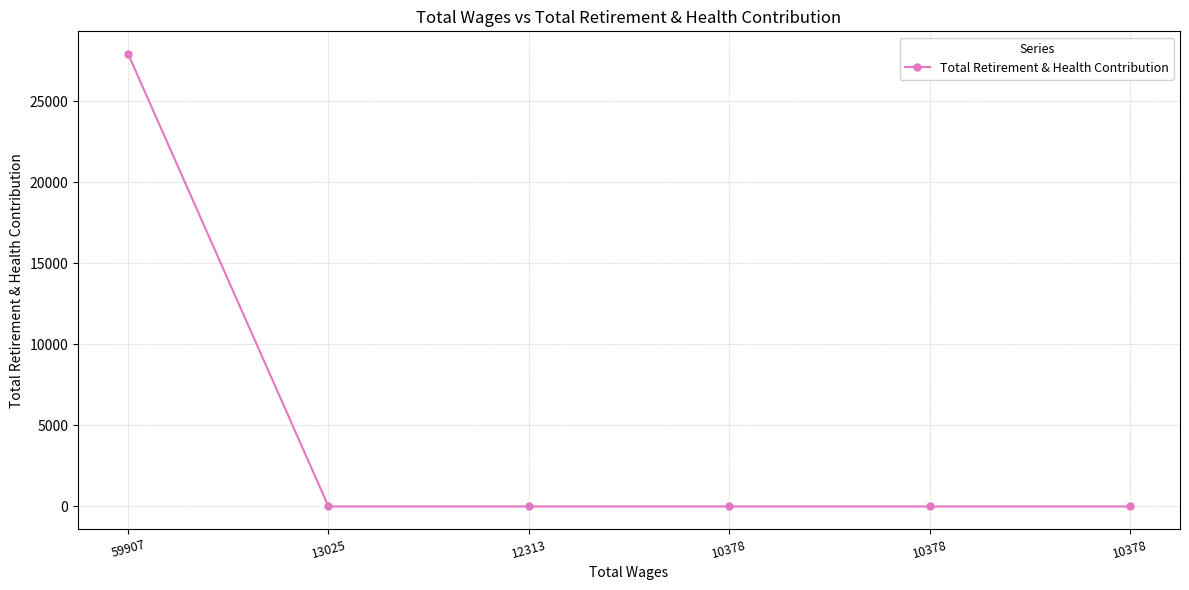

How many lines are shown in the chart?

1